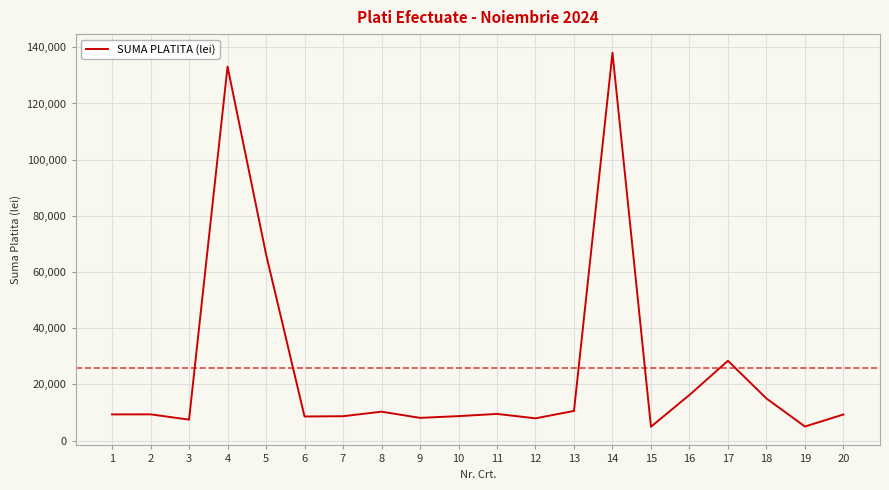

What is the change in value from 11 to 17?

+18918